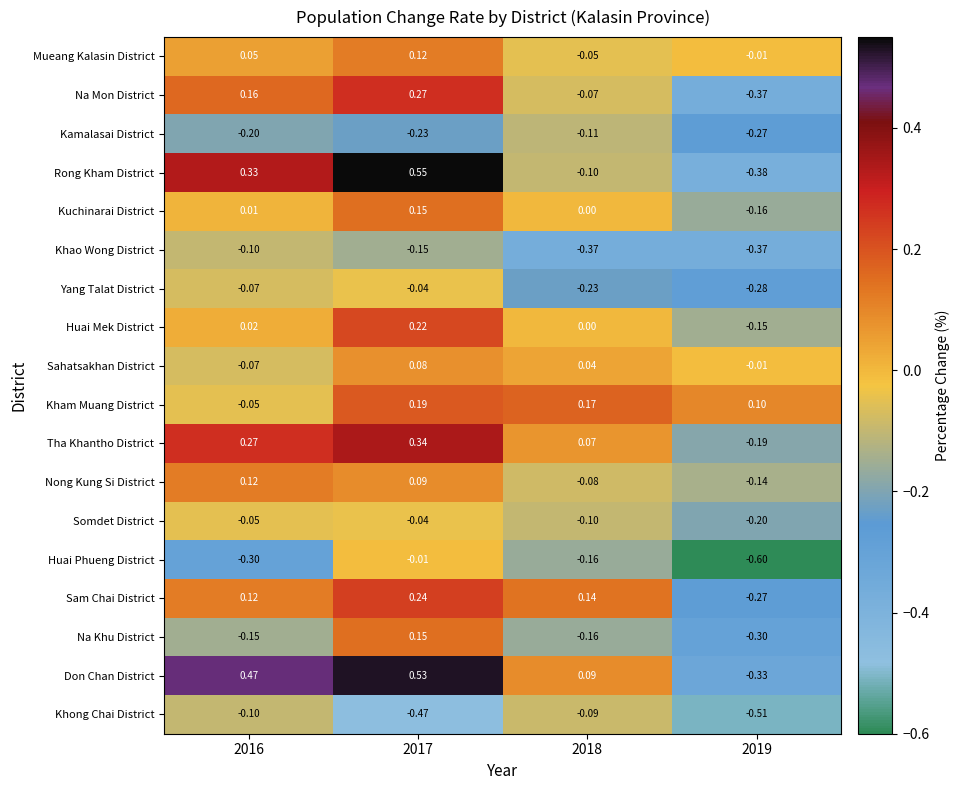

Is the value of Sahatsakhan District at 2019 greater than the value of Rong Kham District at 2017?

No